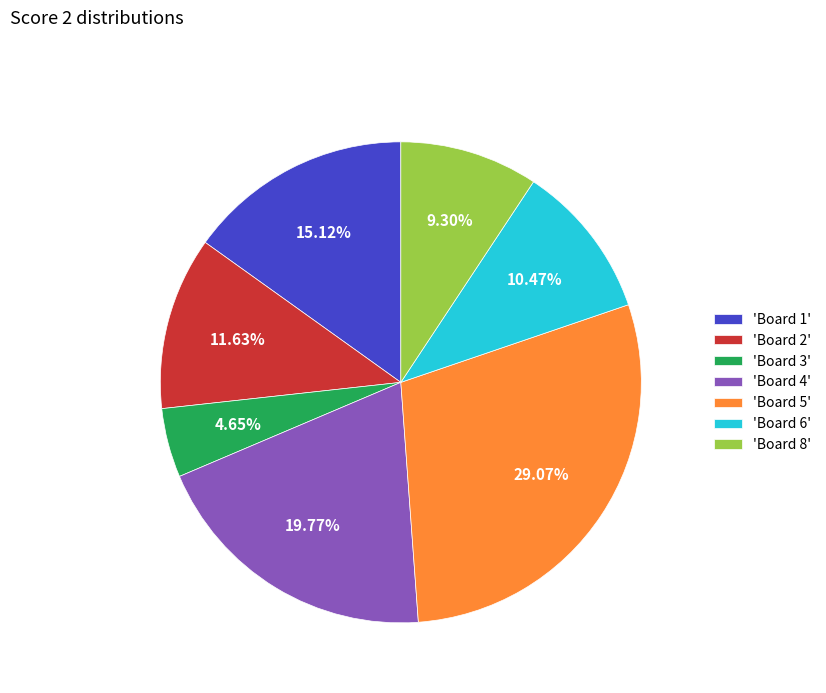

Combined, do 'Board 8' and 'Board 5' account for over 50%?

No